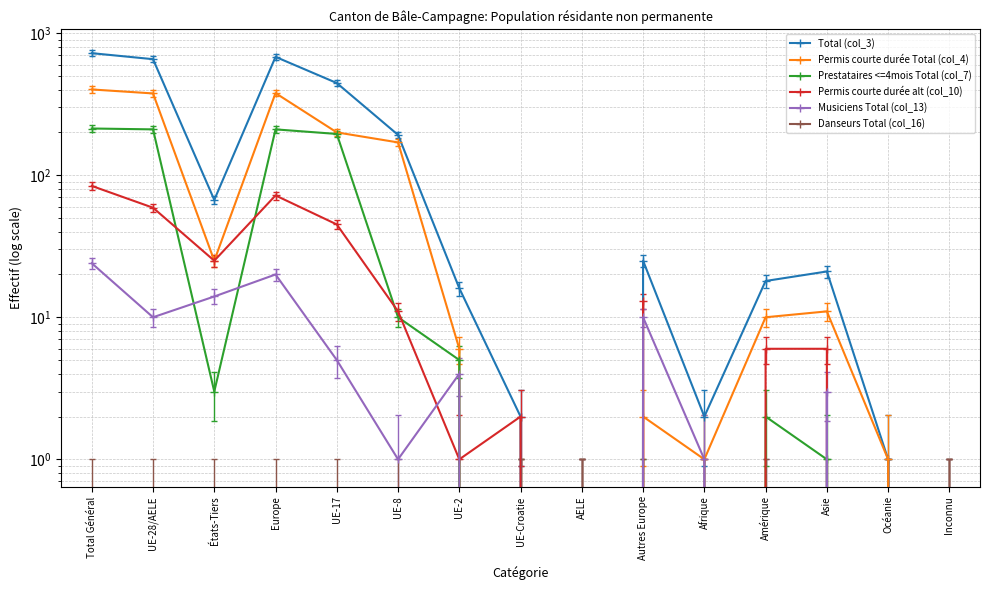

Reading left to right, list all the values displayed in this chart.

Total (col_3): 722	655	67	680	445	192	16	2	0	25	2	18	21	1	0
Permis courte durée Total (col_4): 401	376	25	378	200	170	6	0	0	2	1	10	11	1	0
Prestataires <=4mois Total (col_7): 213	210	3	210	195	10	5	0	0	0	0	2	1	0	0
Permis courte durée alt (col_10): 84	59	25	72	45	11	1	2	0	13	0	6	6	0	0
Musiciens Total (col_13): 24	10	14	20	5	1	4	0	0	10	1	0	3	0	0
Danseurs Total (col_16): 0	0	0	0	0	0	0	0	0	0	0	0	0	0	0